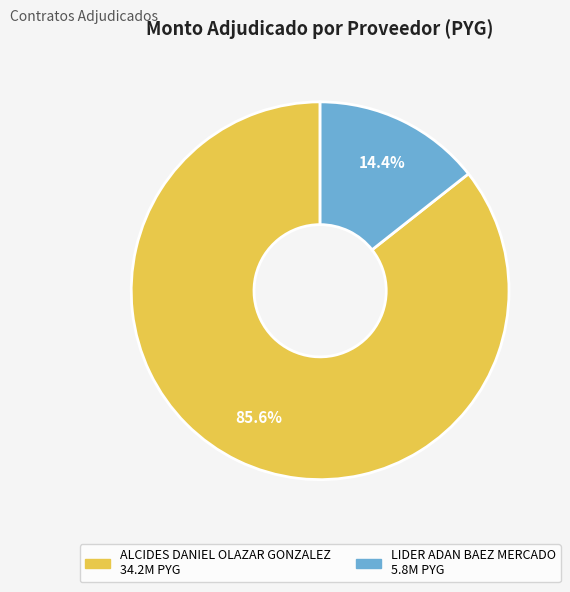

Which category has the biggest portion of the pie?

ALCIDES DANIEL OLAZAR GONZALEZ